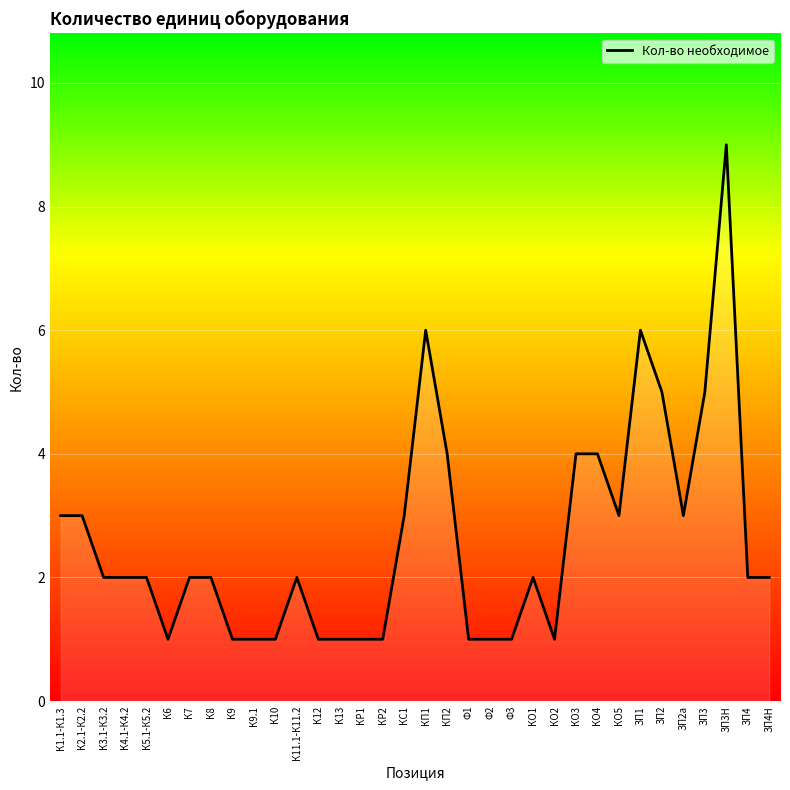

Is it true that the value at КС1 is 1?

False